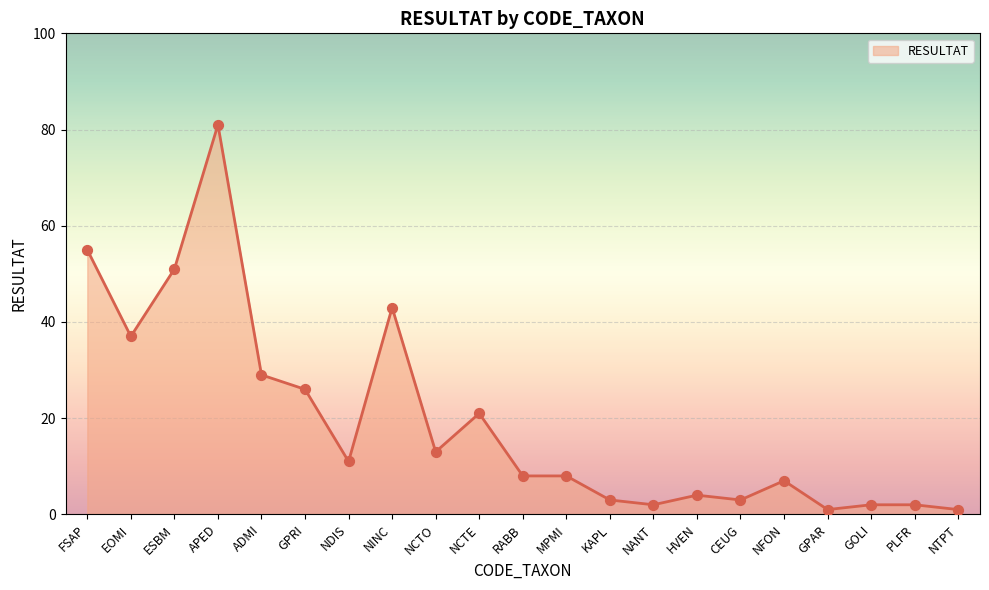

Between ADMI and HVEN, which is larger?

ADMI